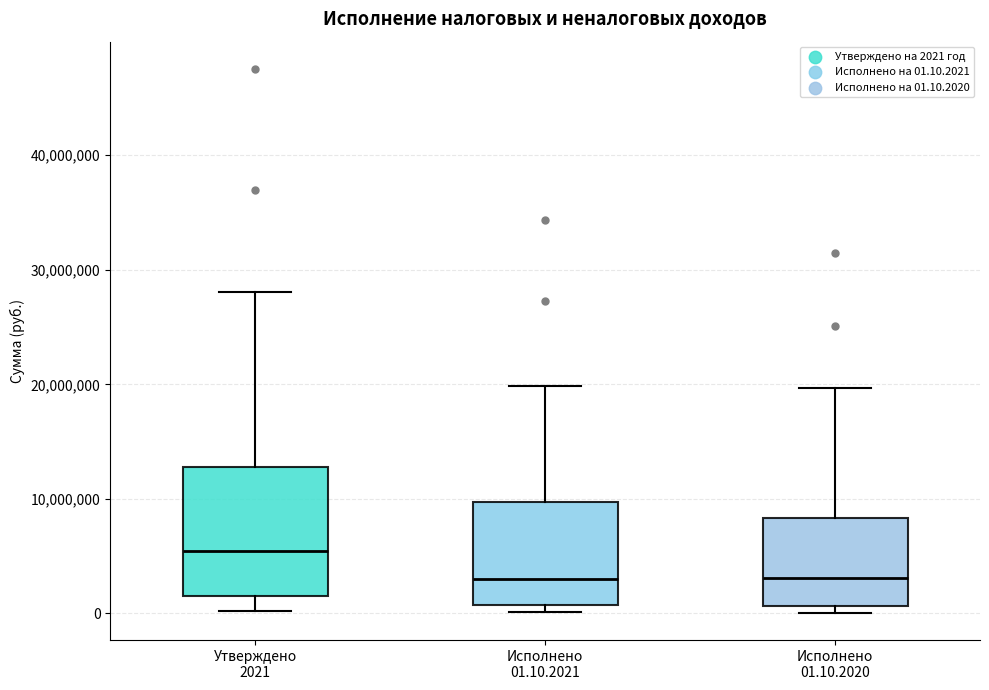

Comparing the boxes themselves (not the whiskers), which one is the tallest?

Утверждено 2021